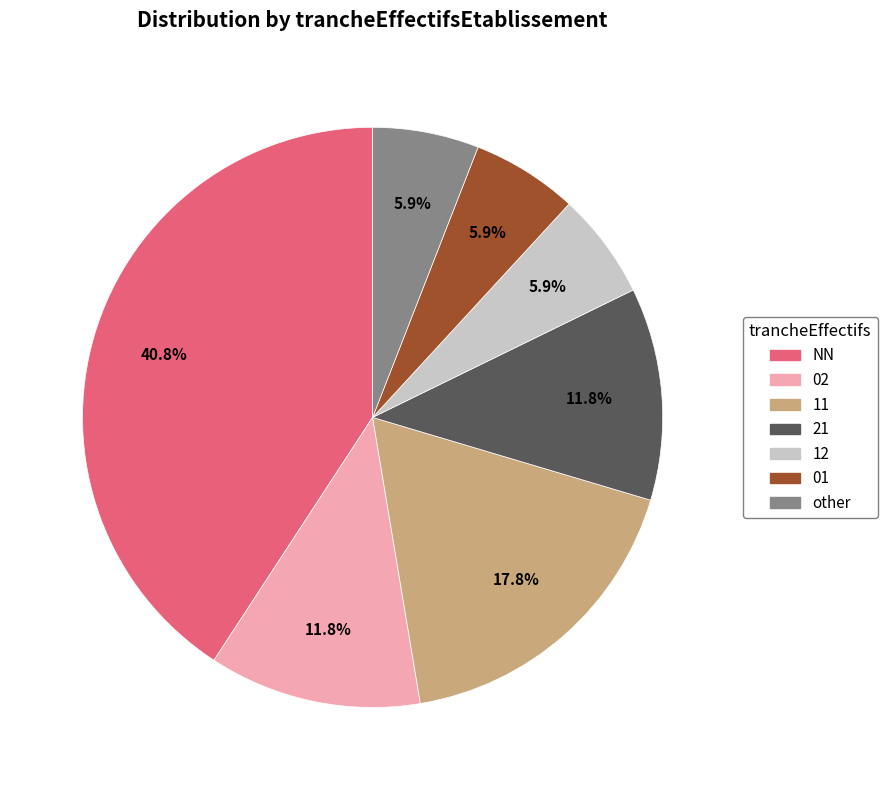

What percentage do 12 and 11 together represent?

23.7%